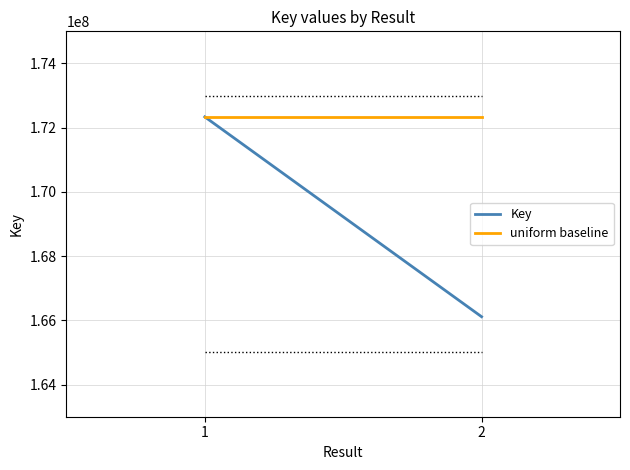

What is the value of the Key point at the 2nd from the left?

166113554